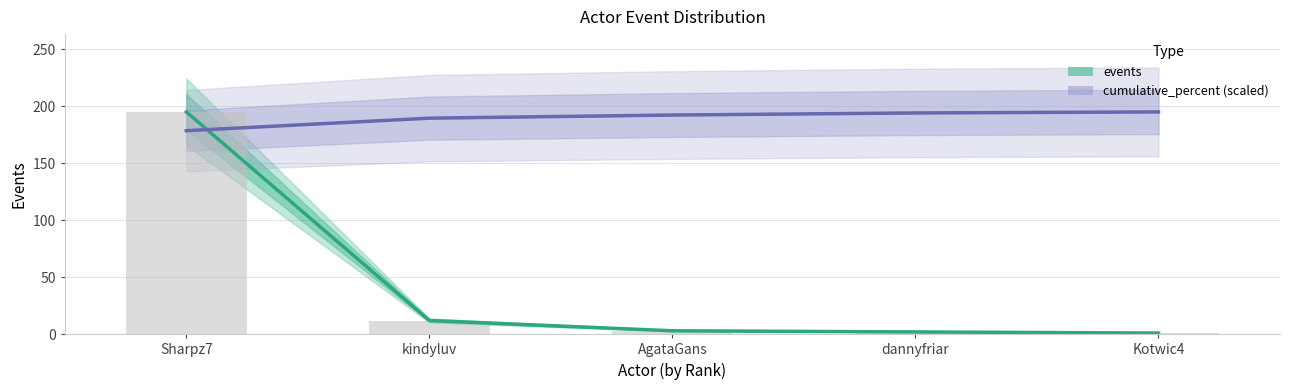

What is the smallest value displayed?

1.0